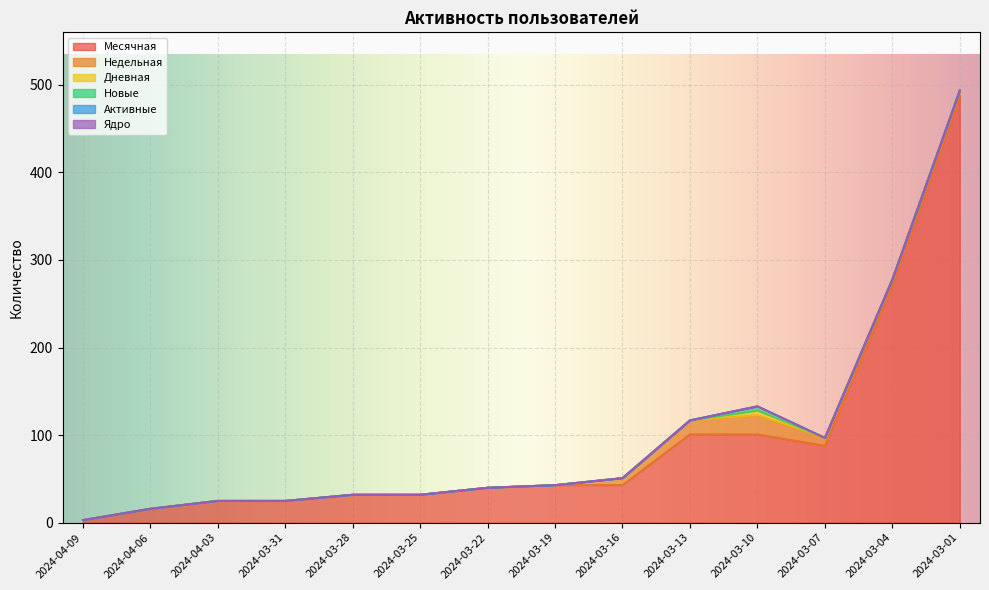

True or false: Недельная and Ядро cross at least once.

False